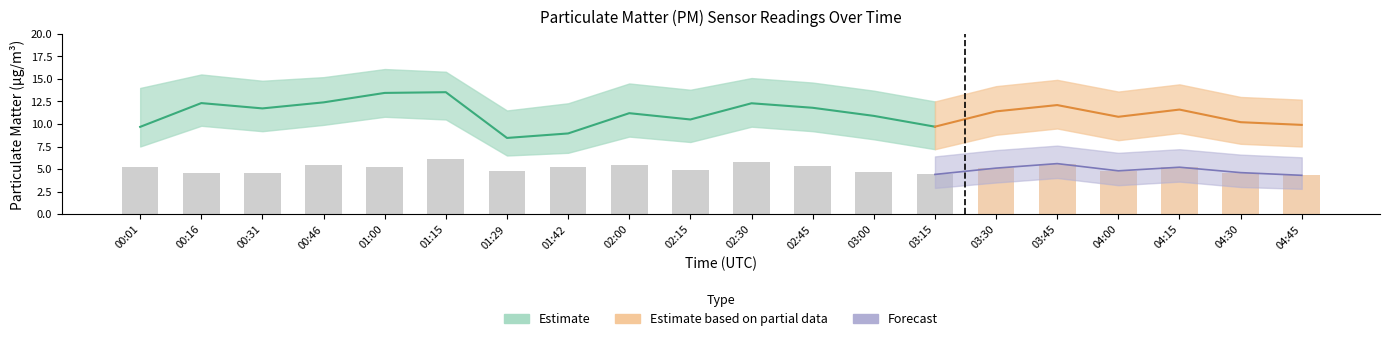

What is the label of the 9th bar from the left?

02:00